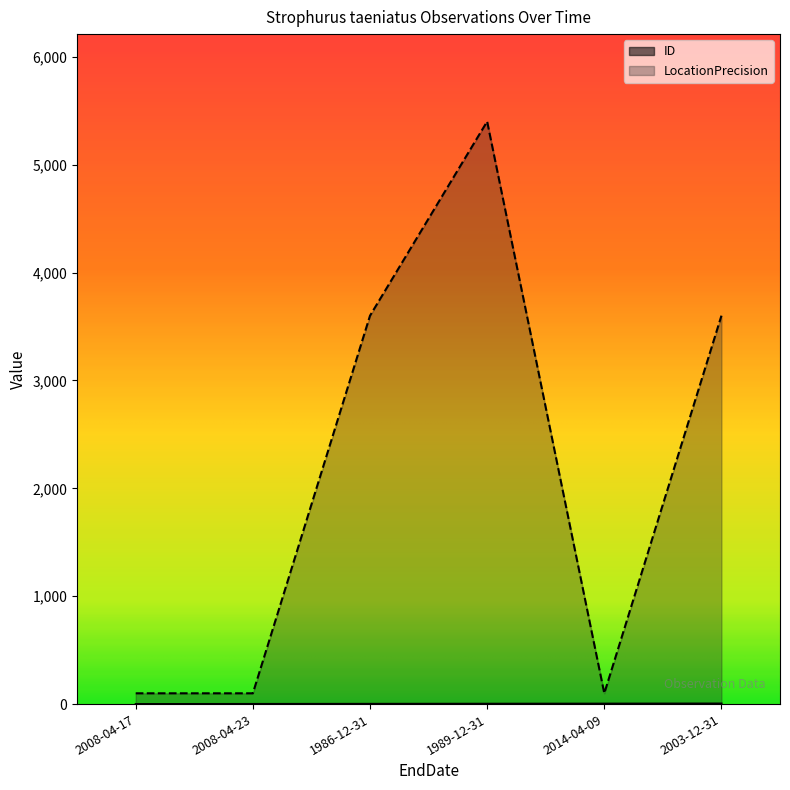

List the labels in order of LocationPrecision value, largest first.

1989-12-31, 1986-12-31, 2003-12-31, 2008-04-17, 2008-04-23, 2014-04-09